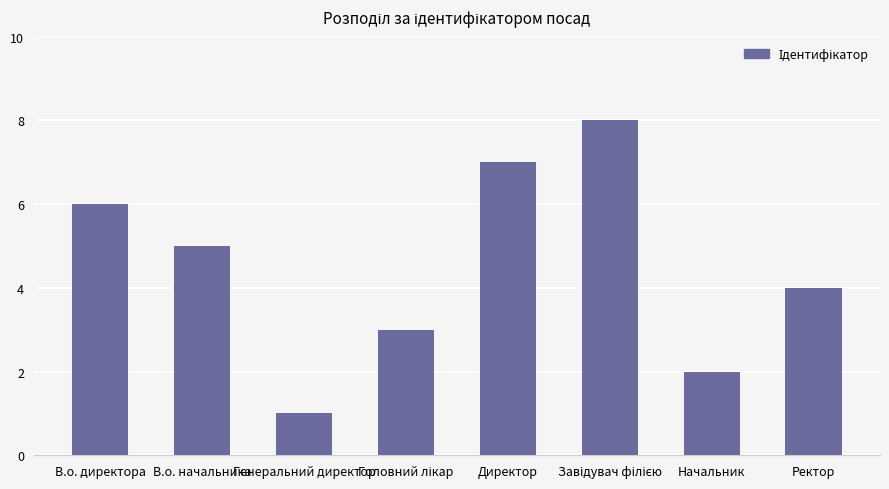

Where does the data first go above 5?

В.о. директора